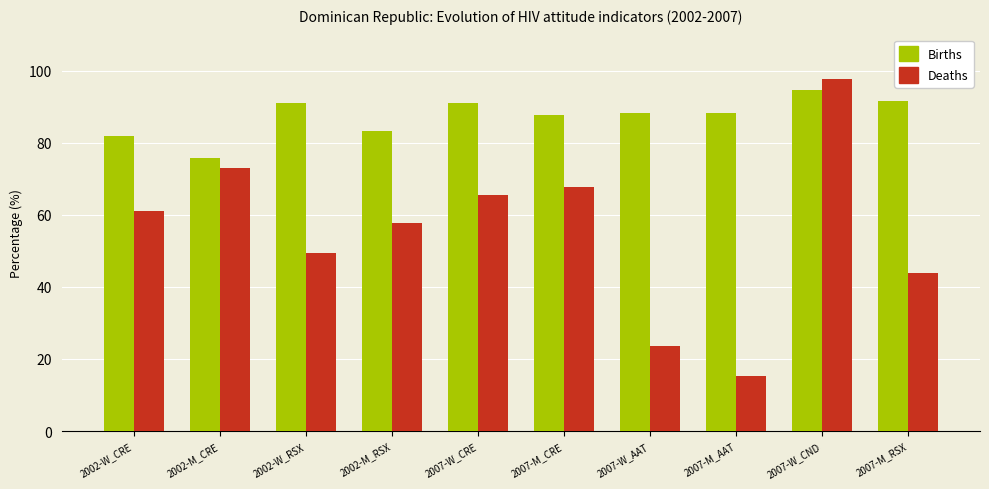

Which series has the widest spread of values?

Deaths